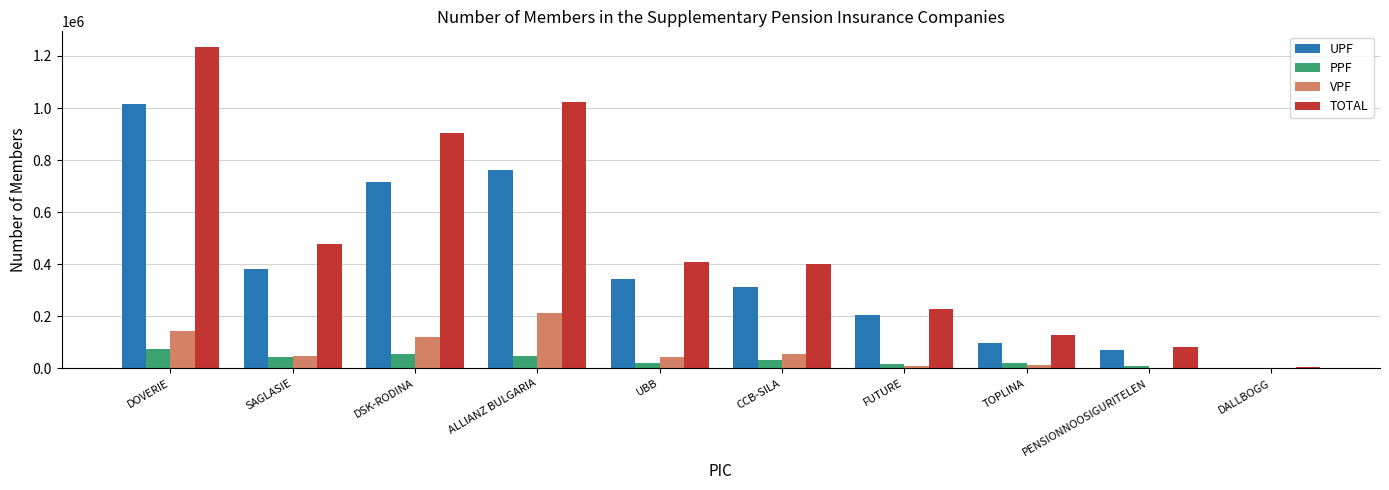

How many data points does each series have?

10